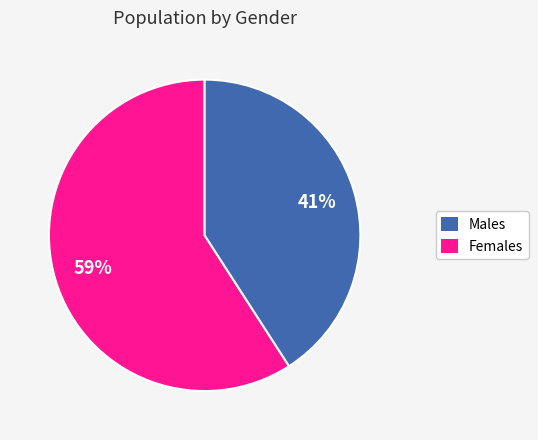

To the nearest percent, what is the difference between the largest and smallest slice percentages?

18%